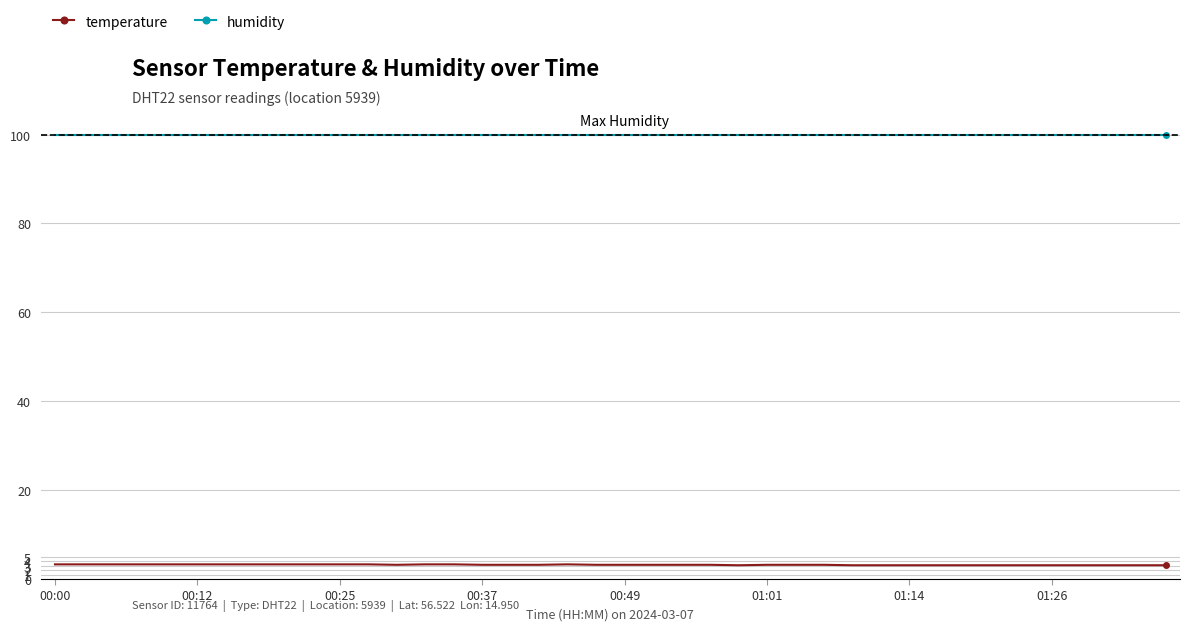

How many lines are shown in the chart?

2